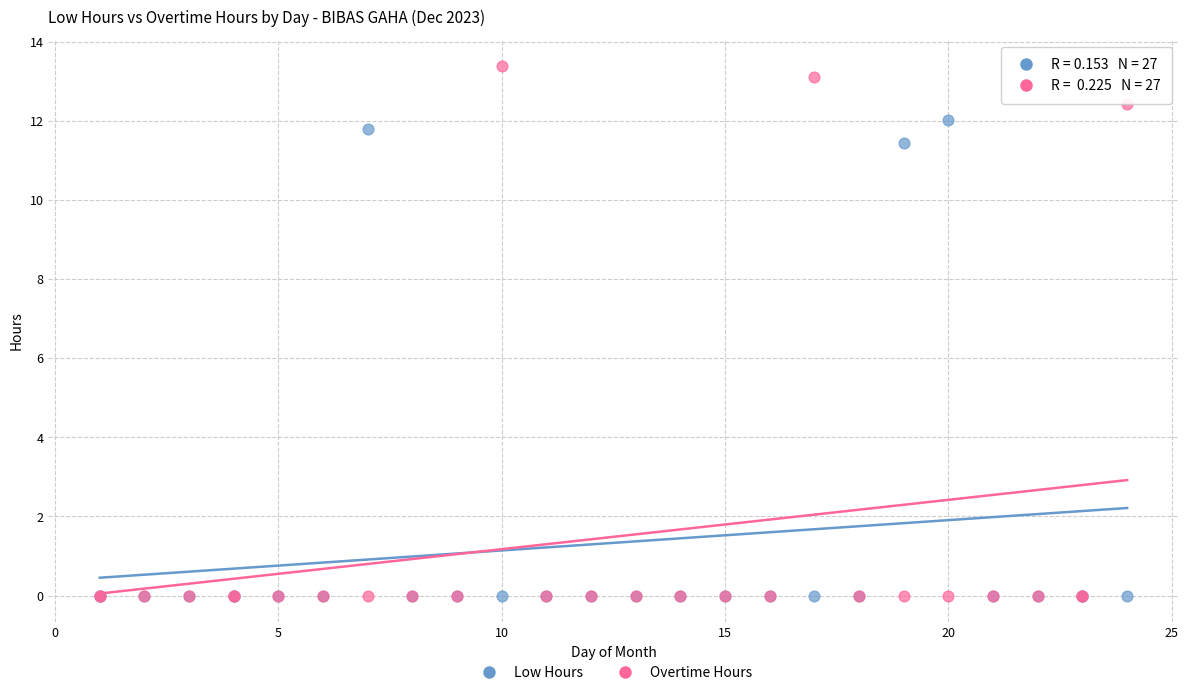

Which series reaches the maximum Y coordinate?

Overtime Hours